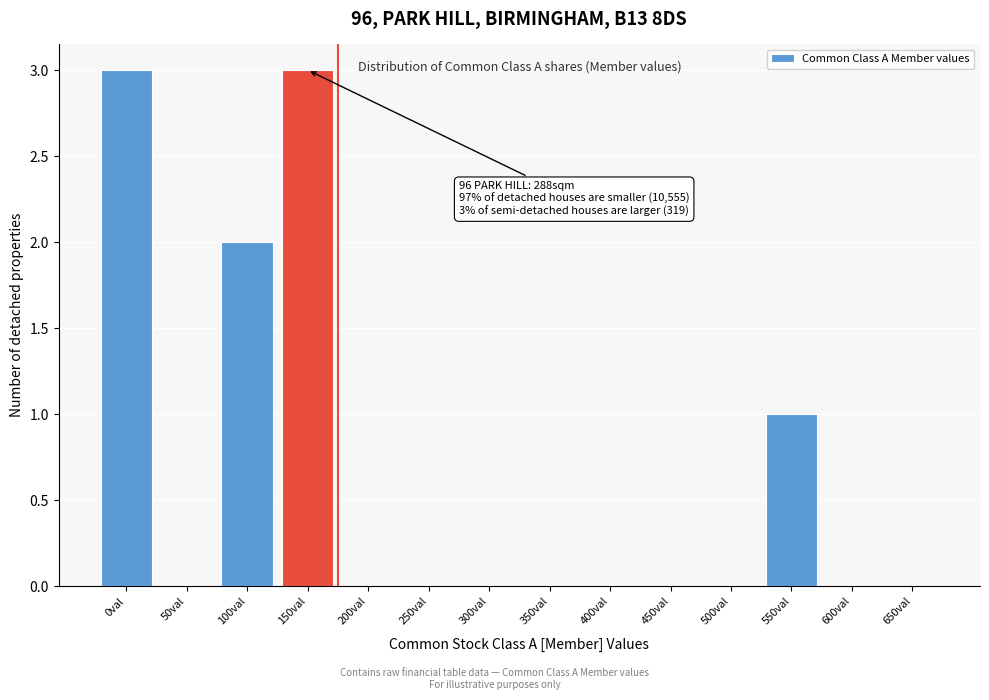

Reading left to right, transcribe all the data shown in this chart.

0val=3	50val=0	100val=2	150val=3	200val=0	250val=0	300val=0	350val=0	400val=0	450val=0	500val=0	550val=1	600val=0	650val=0